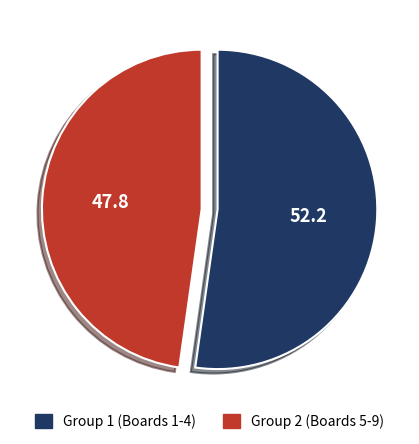

Does any single category account for the majority?

Yes